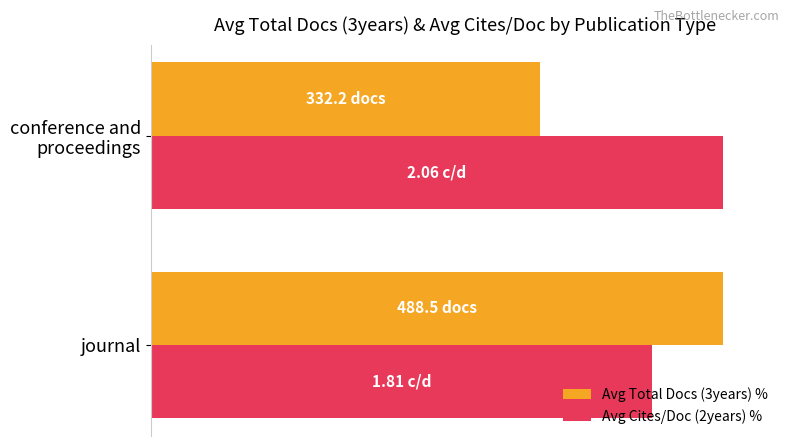

What is the value of the Avg Cites/Doc (2years) % bar at the 2nd from the left?

100.0